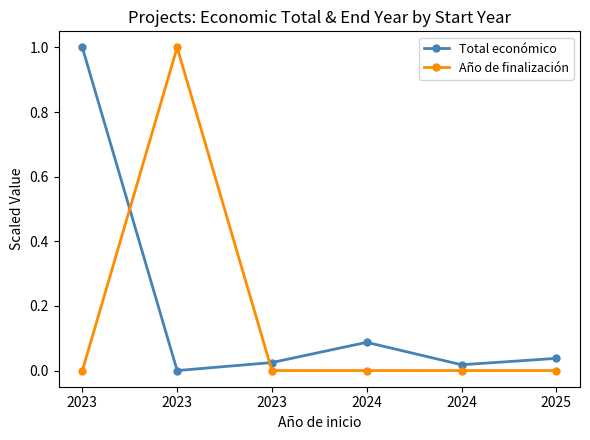

How many lines are shown in the chart?

2